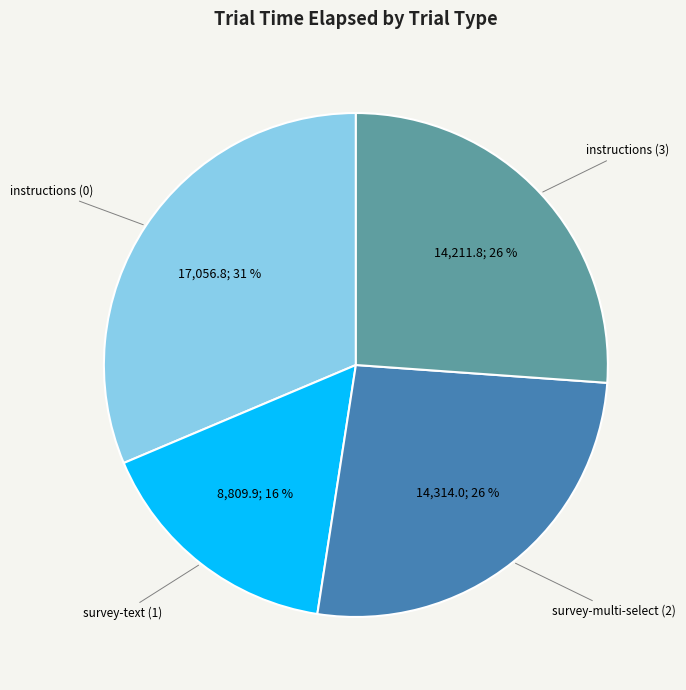

To the nearest percent, what is the difference between the largest and smallest slice percentages?

15%